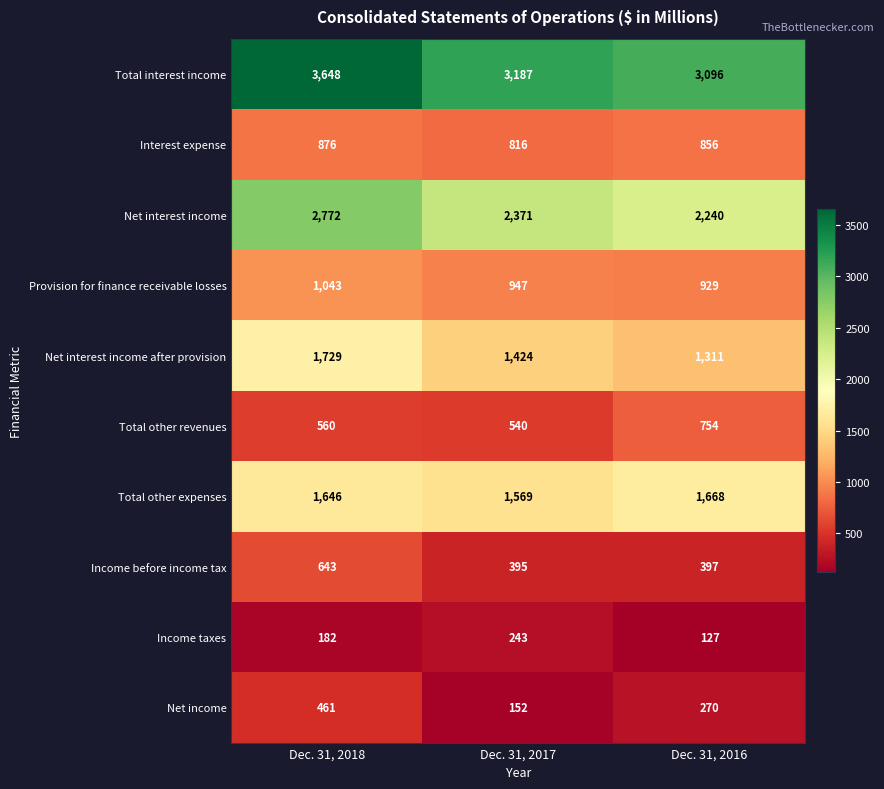

Which series has the widest spread of values?

Total interest income